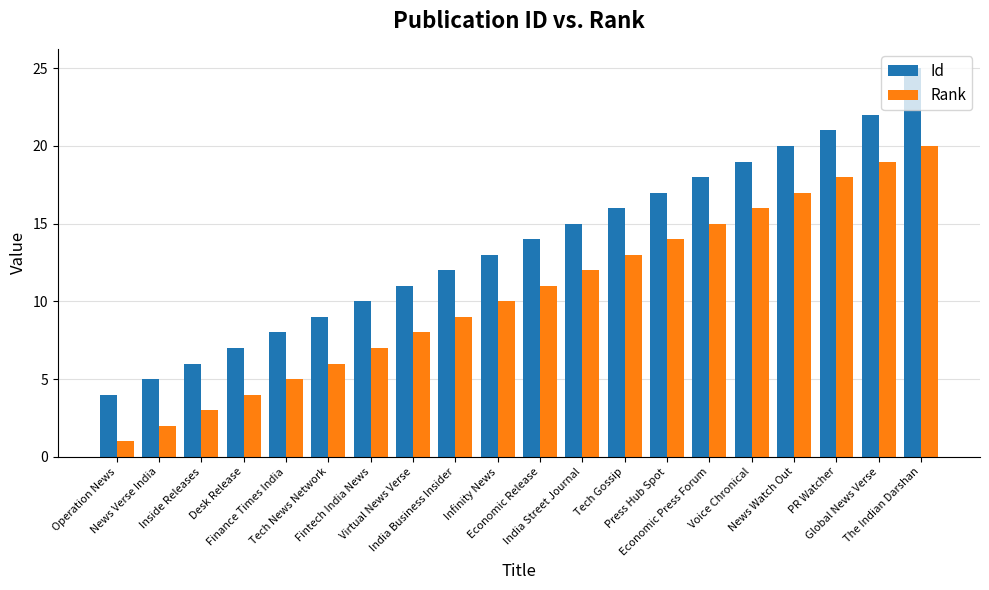

Which label corresponds to the smallest value in the chart?

Operation News